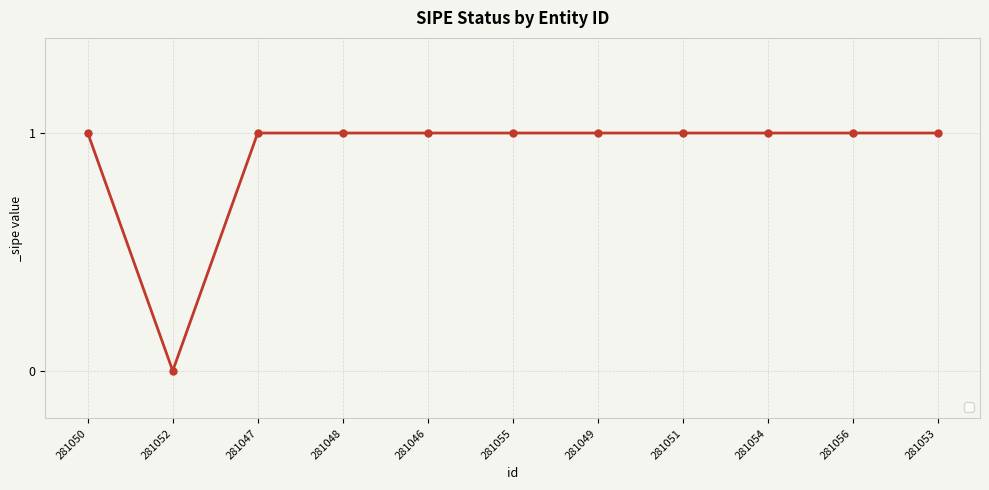

Where is the first local minimum?

281052